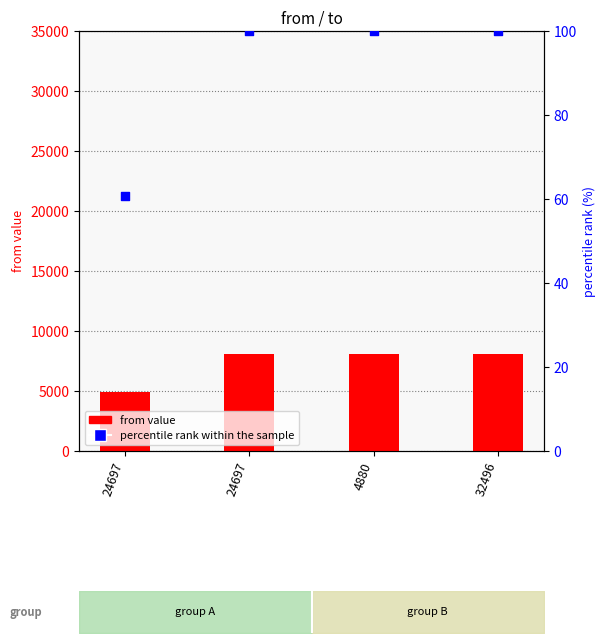

Which series reaches the minimum Y coordinate?

percentile rank within the sample